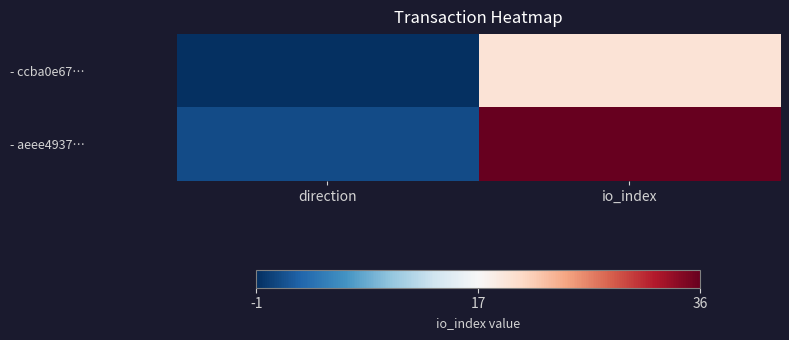

List the series in order of their overall mean, highest first.

- aeee4937…, - ccba0e67…